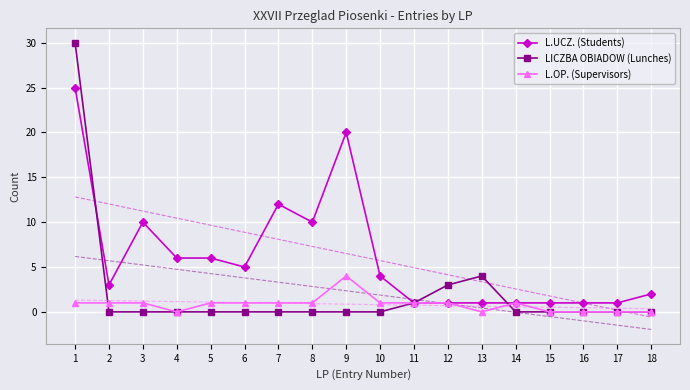

The value of LICZBA OBIADOW (Lunches) at 1 is 13. True or false?

False